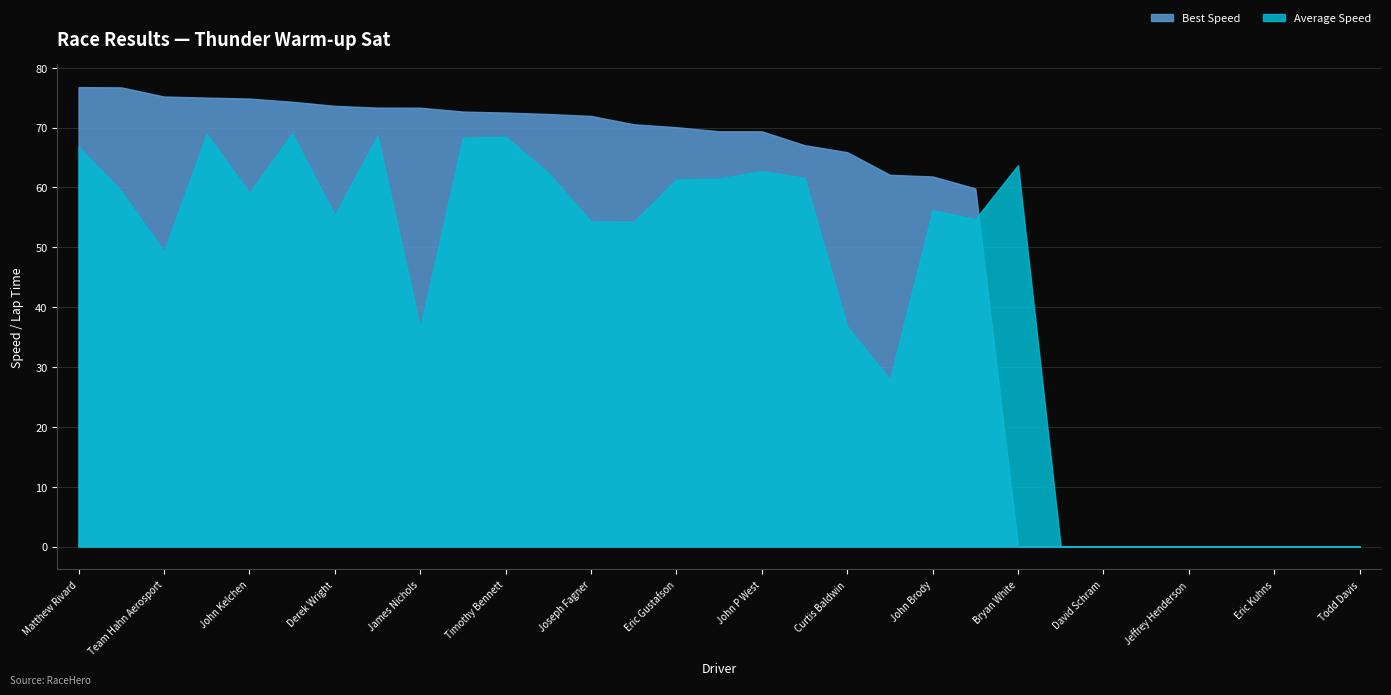

Which series has the widest spread of values?

Best Speed